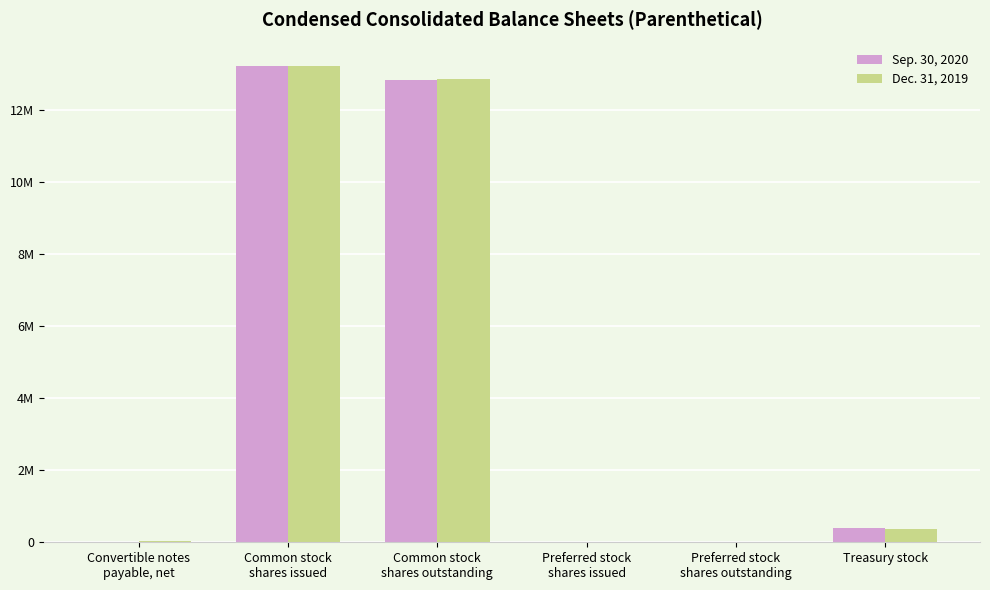

Are the bars grouped side by side (vs. stacked)?

Yes